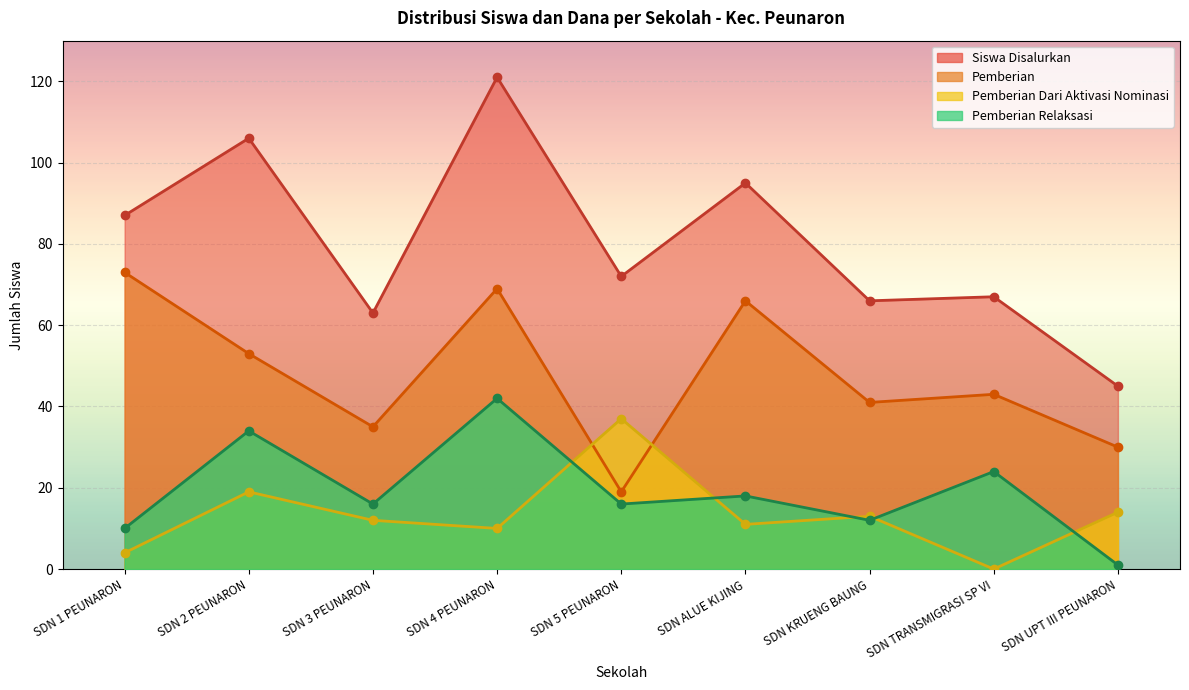

Reading left to right, extract all data points from this chart.

Pemberian: SDN 1 PEUNARON=73	SDN 2 PEUNARON=53	SDN 3 PEUNARON=35	SDN 4 PEUNARON=69	SDN 5 PEUNARON=19	SDN ALUE KIJING=66	SDN KRUENG BAUNG=41	SDN TRANSMIGRASI SP VI=43	SDN UPT III PEUNARON=30
Pemberian Dari Aktivasi Nominasi: SDN 1 PEUNARON=4	SDN 2 PEUNARON=19	SDN 3 PEUNARON=12	SDN 4 PEUNARON=10	SDN 5 PEUNARON=37	SDN ALUE KIJING=11	SDN KRUENG BAUNG=13	SDN TRANSMIGRASI SP VI=0	SDN UPT III PEUNARON=14
Pemberian Relaksasi: SDN 1 PEUNARON=10	SDN 2 PEUNARON=34	SDN 3 PEUNARON=16	SDN 4 PEUNARON=42	SDN 5 PEUNARON=16	SDN ALUE KIJING=18	SDN KRUENG BAUNG=12	SDN TRANSMIGRASI SP VI=24	SDN UPT III PEUNARON=1
Dana Disalurkan (juta): SDN 1 PEUNARON=87	SDN 2 PEUNARON=106	SDN 3 PEUNARON=63	SDN 4 PEUNARON=121	SDN 5 PEUNARON=72	SDN ALUE KIJING=95	SDN KRUENG BAUNG=66	SDN TRANSMIGRASI SP VI=67	SDN UPT III PEUNARON=45